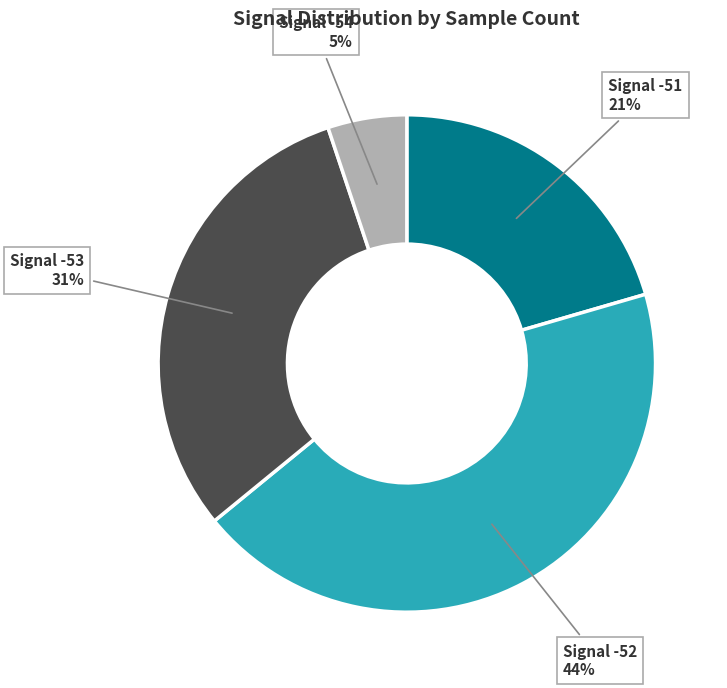

Does Signal -54 5% account for over 50% of the chart?

No